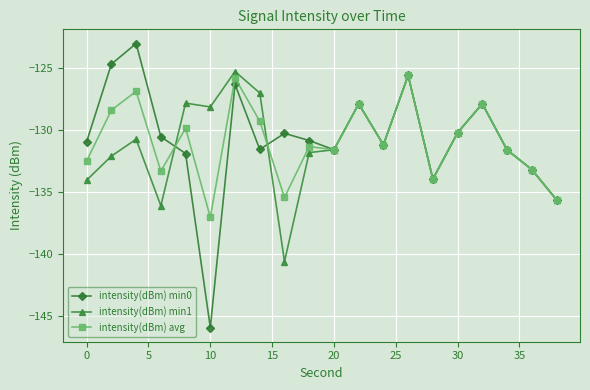

What is the value of the intensity(dBm) avg point at the 5th from the left?

-129.9